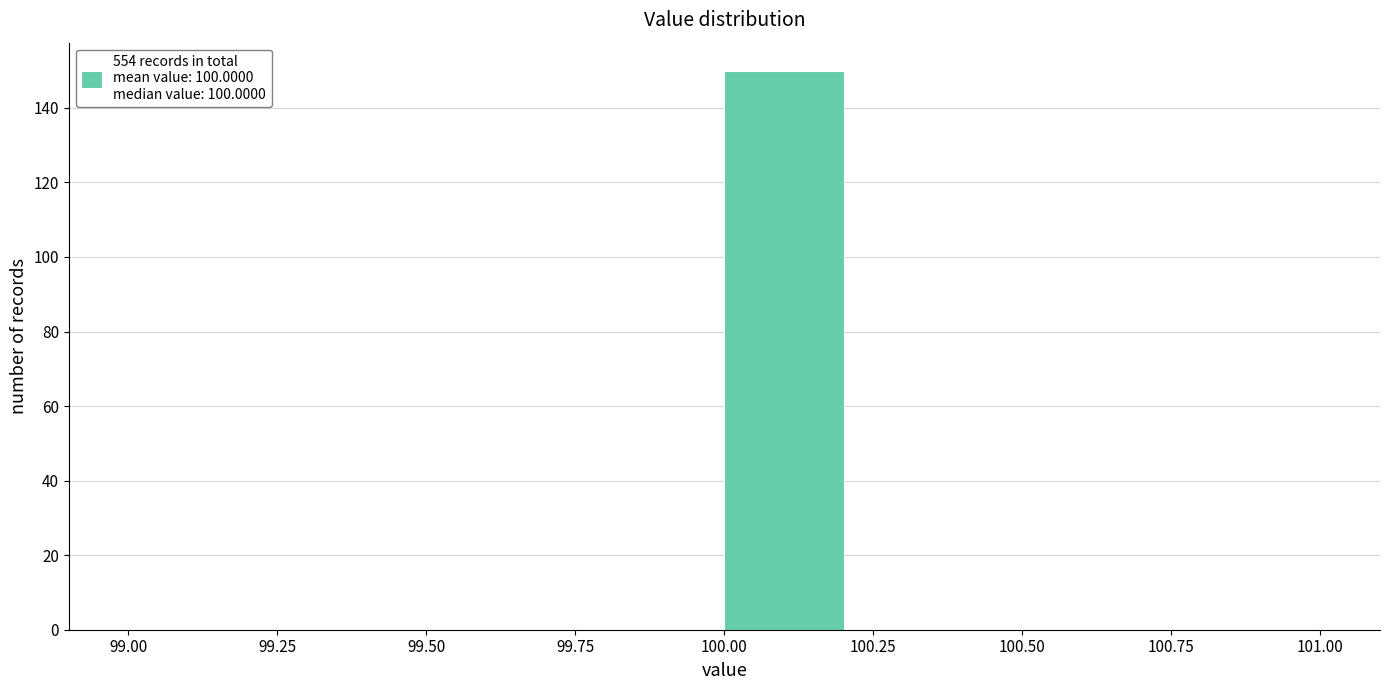

Reading left to right, transcribe this chart: for each bar, give the range it covers on the x-axis and its height. The values are not printed on the chart, so give them approximately, as read against the axis.

99.0 to 99.2: 0
99.2 to 99.4: 0
99.4 to 99.6: 0
99.6 to 99.8: 0
99.8 to 100.0: 0
100.0 to 100.2: 150
100.2 to 100.4: 0
100.4 to 100.6: 0
100.6 to 100.8: 0
100.8 to 101.0: 0